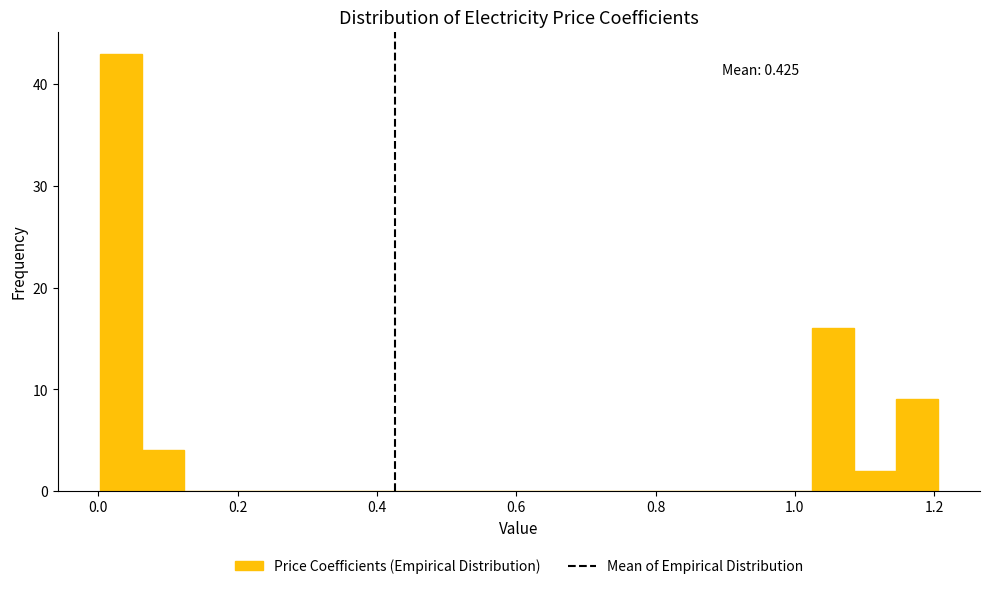

Read against the x-axis, roughly where is the centre of the tallest bar?

0.04